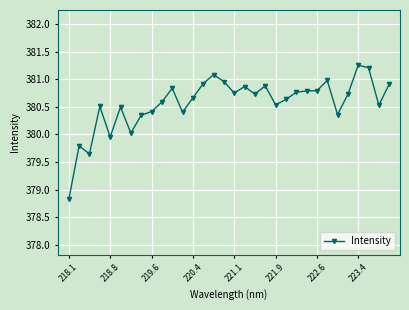

Does the chart have visible grid lines?

Yes